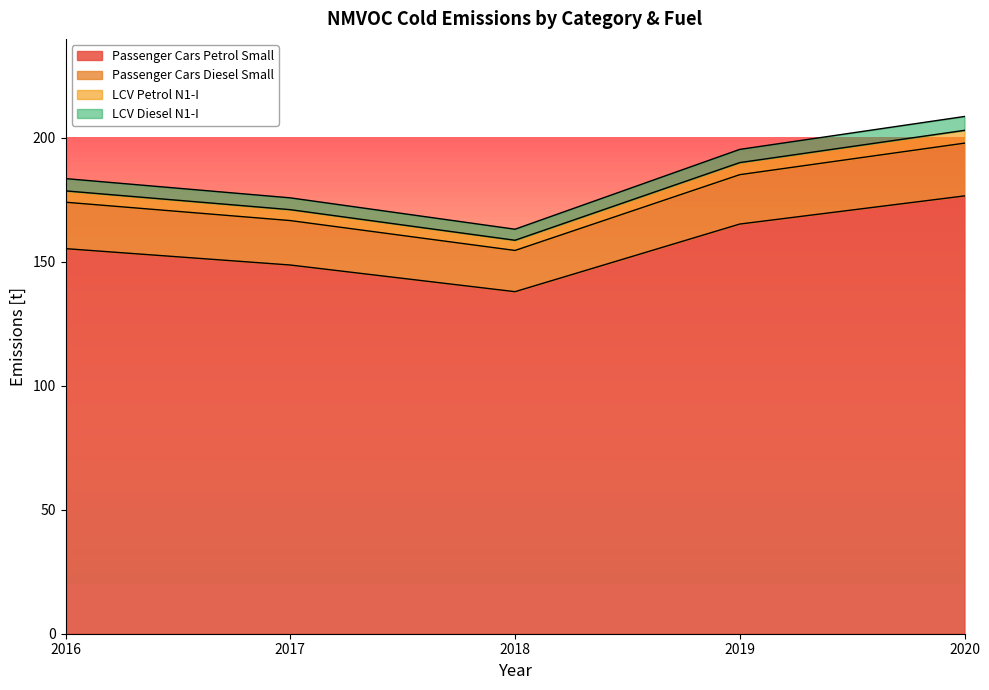

How many lines are shown in the chart?

4